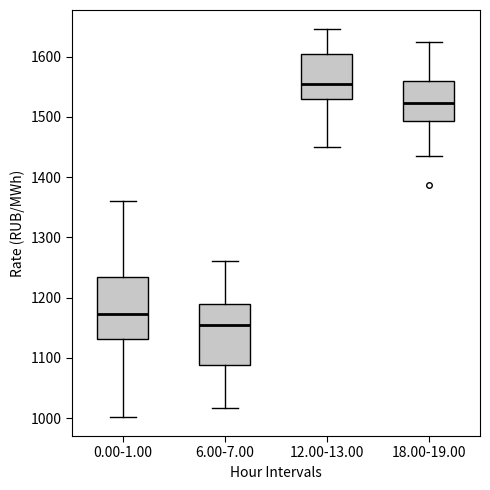

Reading left to right, transcribe this box plot: for each box, give where its median line is, the range the box spans, and where its two whiskers end, as read against the y-axis. The values are not printed on the chart, so give them approximately, as read against the axis.

0.00-1.00: median 1170, box 1130 to 1230, whiskers 1000 to 1360
6.00-7.00: median 1150, box 1090 to 1190, whiskers 1020 to 1260
12.00-13.00: median 1560, box 1530 to 1600, whiskers 1450 to 1650
18.00-19.00: median 1520, box 1490 to 1560, whiskers 1440 to 1620